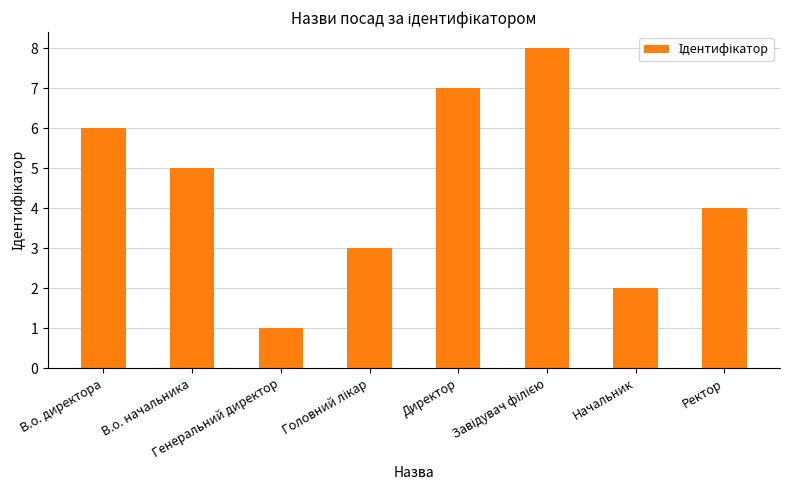

What is the difference between the maximum and minimum values?

7